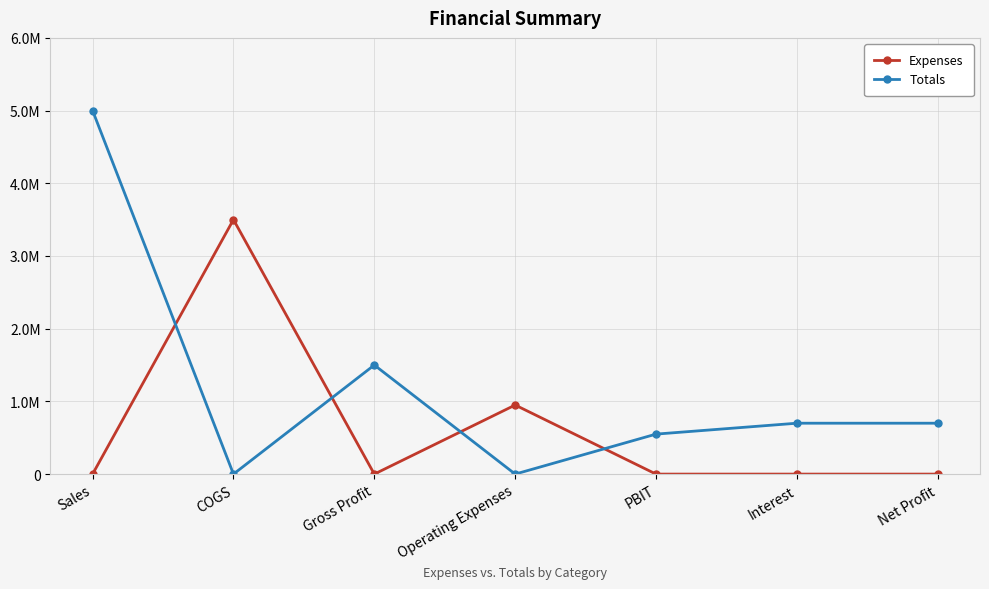

What is the average value of the Expenses series?

635714